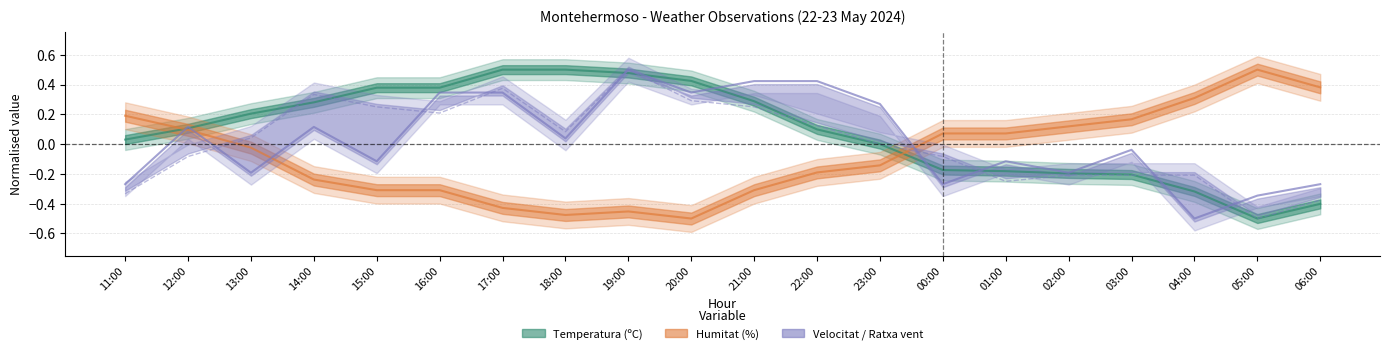

What is the highest value of the Temperatura (ºC) series?

0.5